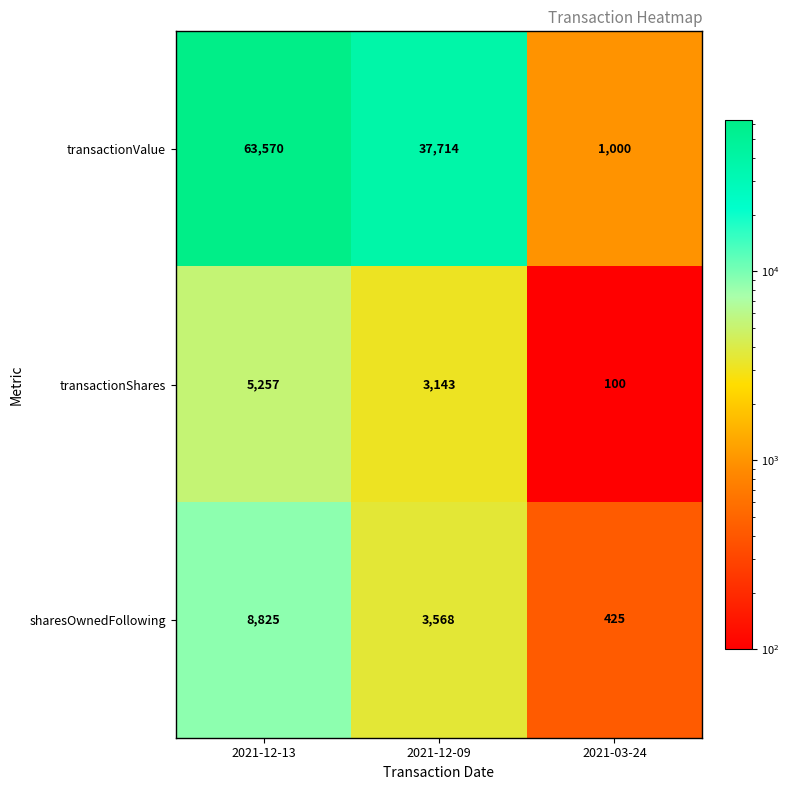

What is the sum of all transactionShares values?

8500